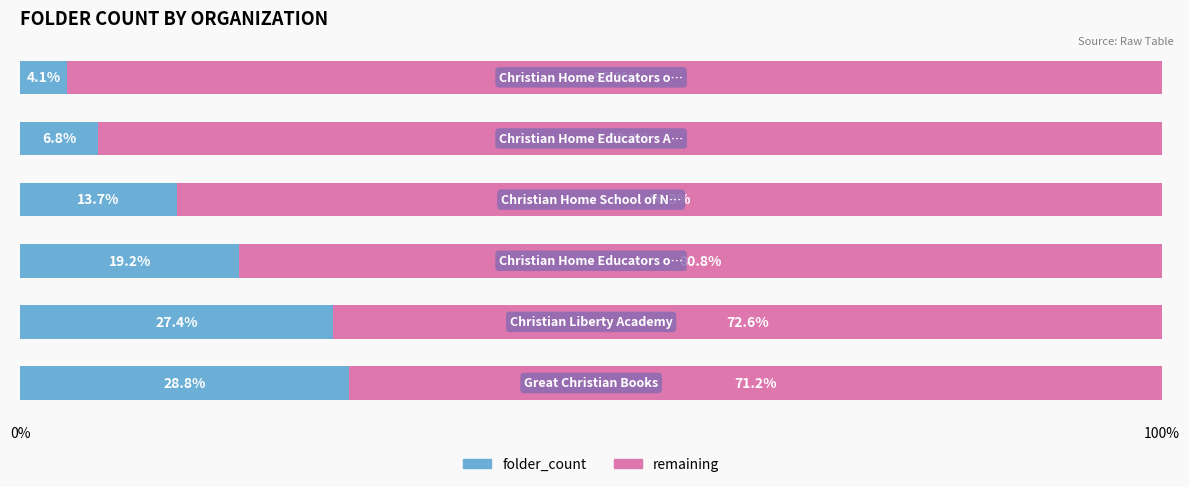

What is the average value of the folder_count series?

16.7